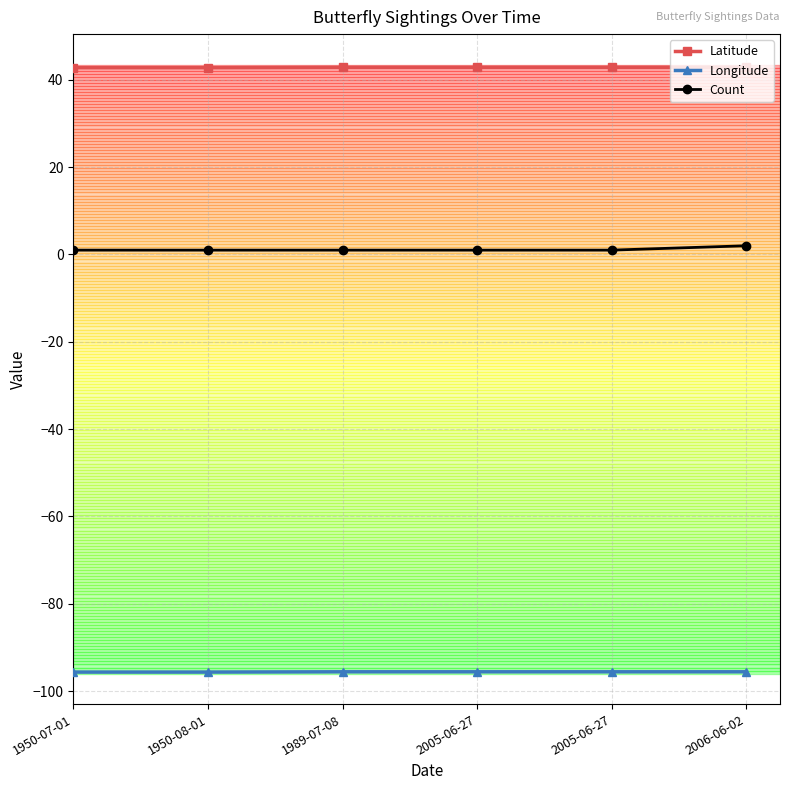

Reading left to right, what are all the values shown in this chart?

Latitude: 42.8	42.8	42.9	42.9	42.9	42.9
Longitude: -95.6	-95.6	-95.6	-95.6	-95.6	-95.6
Count: 1.0	1.0	1.0	1.0	1.0	2.0